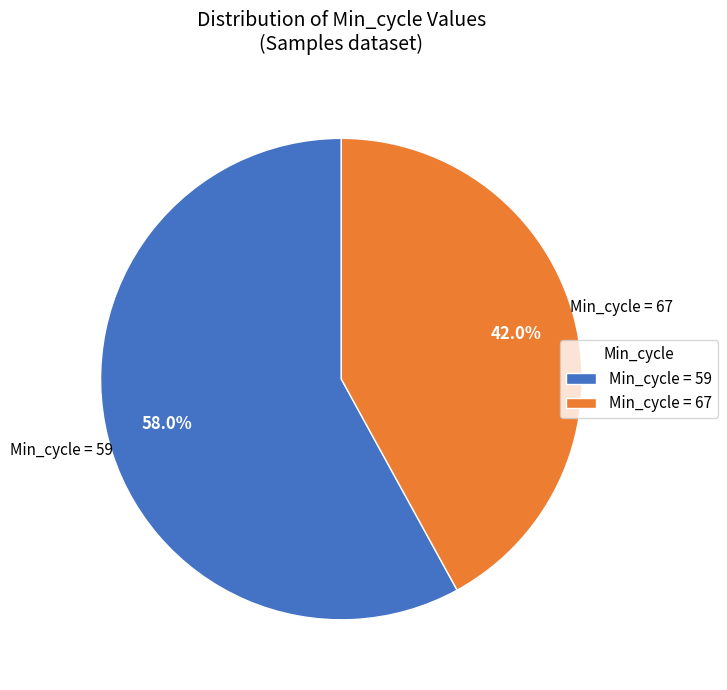

How much of the chart is everything except Min_cycle = 59?

42.0%